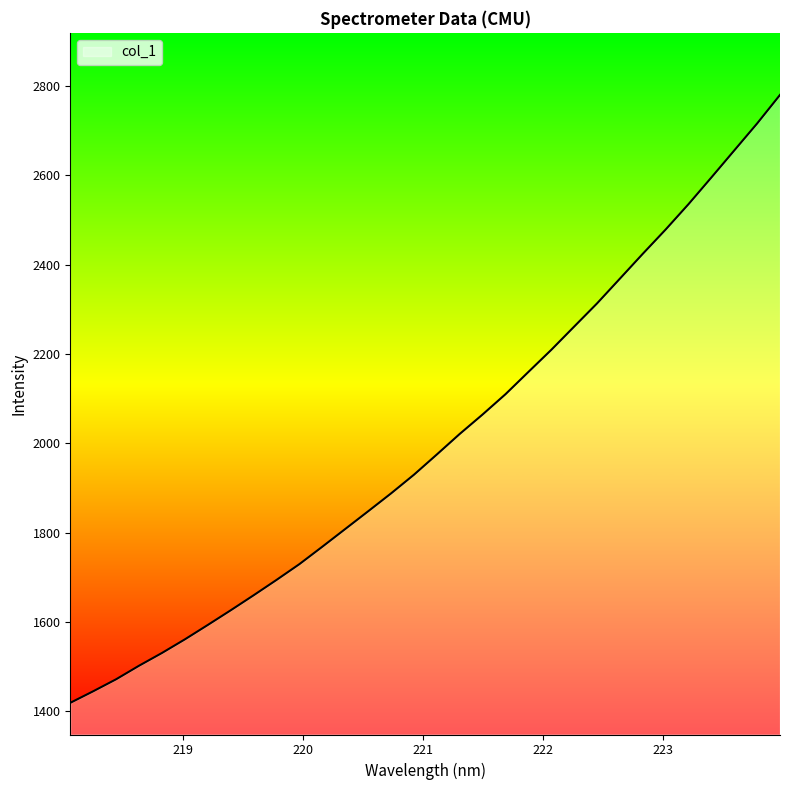

What is the difference between the second highest and minimum values?

1297.7